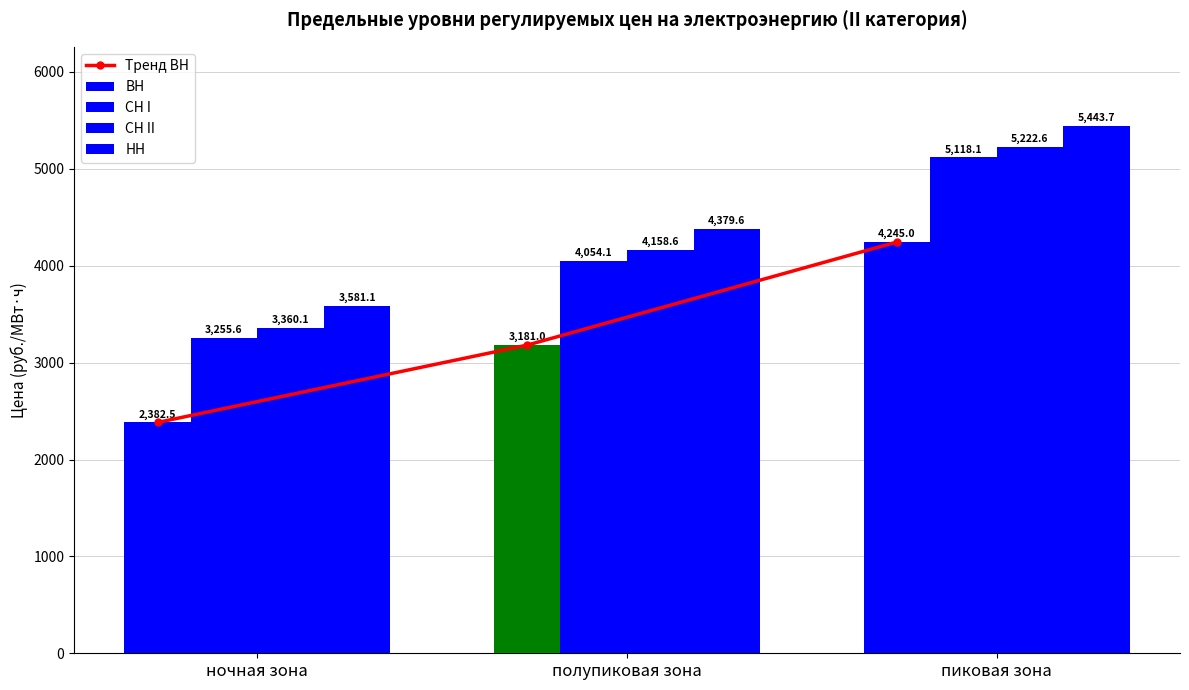

Reading left to right, extract all data points from this chart.

Тренд ВН: ночная зона=2382.5	полупиковая зона=3181.0	пиковая зона=4245.0
ВН: ночная зона=2382.5	полупиковая зона=3181.0	пиковая зона=4245.0
СН I: ночная зона=3255.6	полупиковая зона=4054.1	пиковая зона=5118.1
СН II: ночная зона=3360.1	полупиковая зона=4158.6	пиковая зона=5222.6
НН: ночная зона=3581.1	полупиковая зона=4379.6	пиковая зона=5443.7